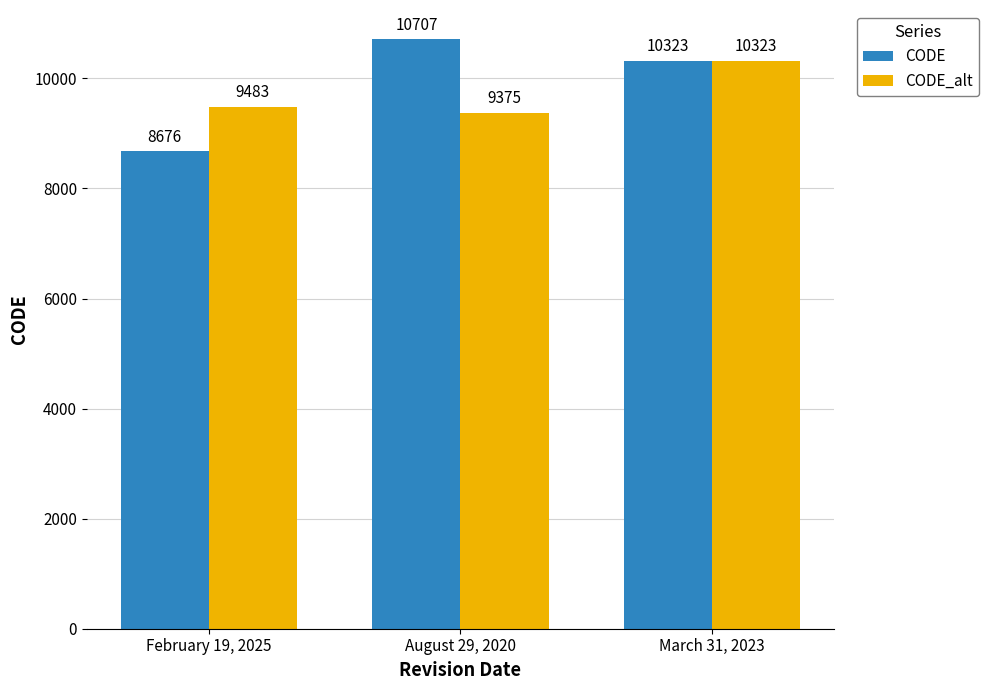

Rank the series at August 29, 2020 from highest to lowest value.

CODE, CODE_alt